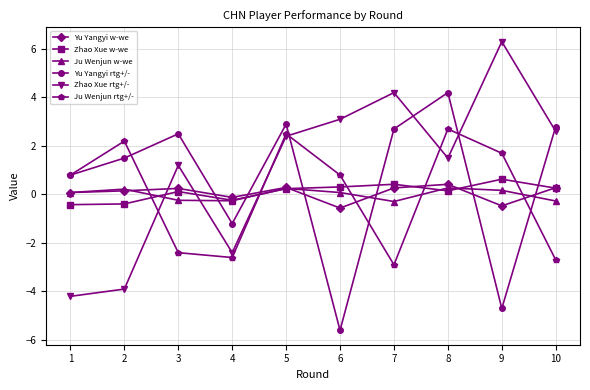

How many data points in Yu Yangyi w-we are less than 0?

3